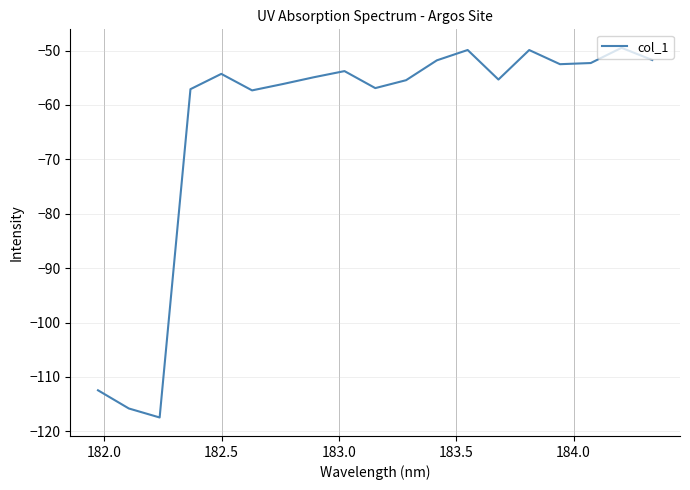

What is the greatest value displayed?

-49.5